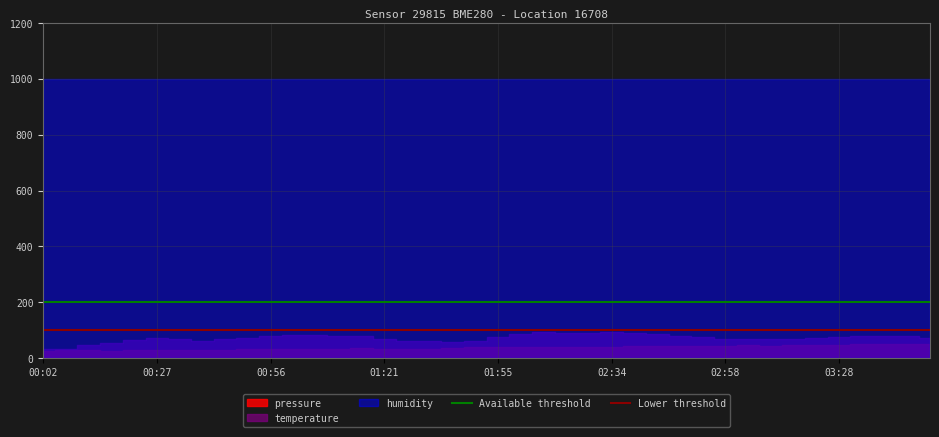

Where is Lower threshold nearest to the value 100?

00:02